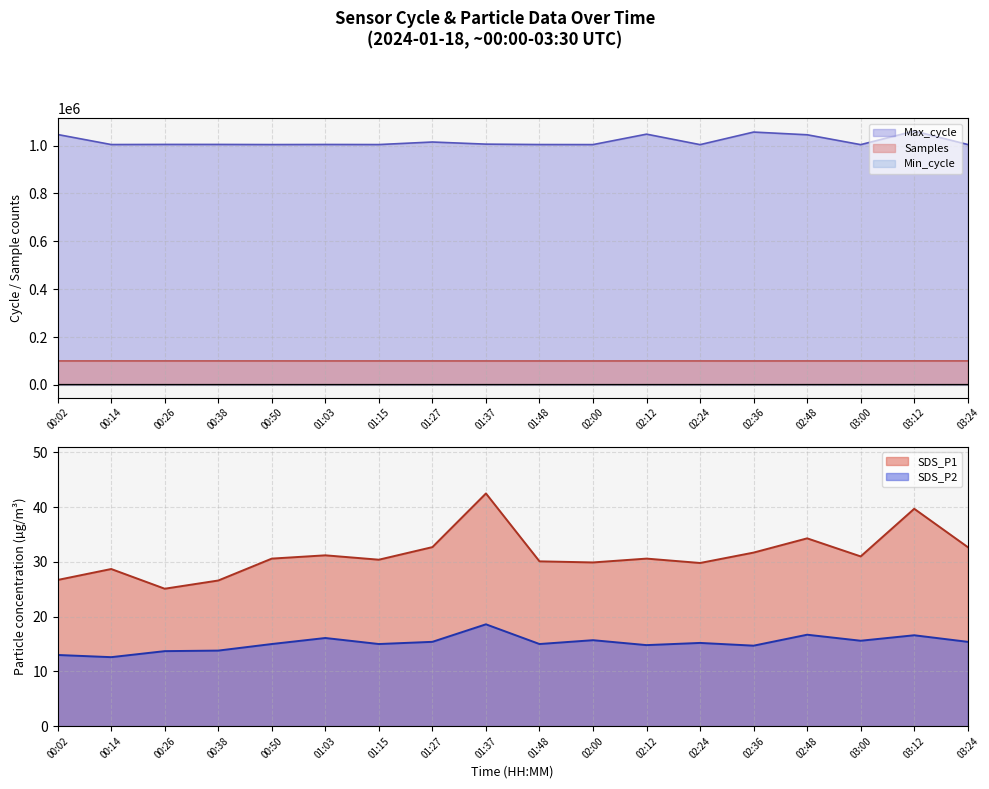

True or false: Min_cycle and Max_cycle cross at least once.

False